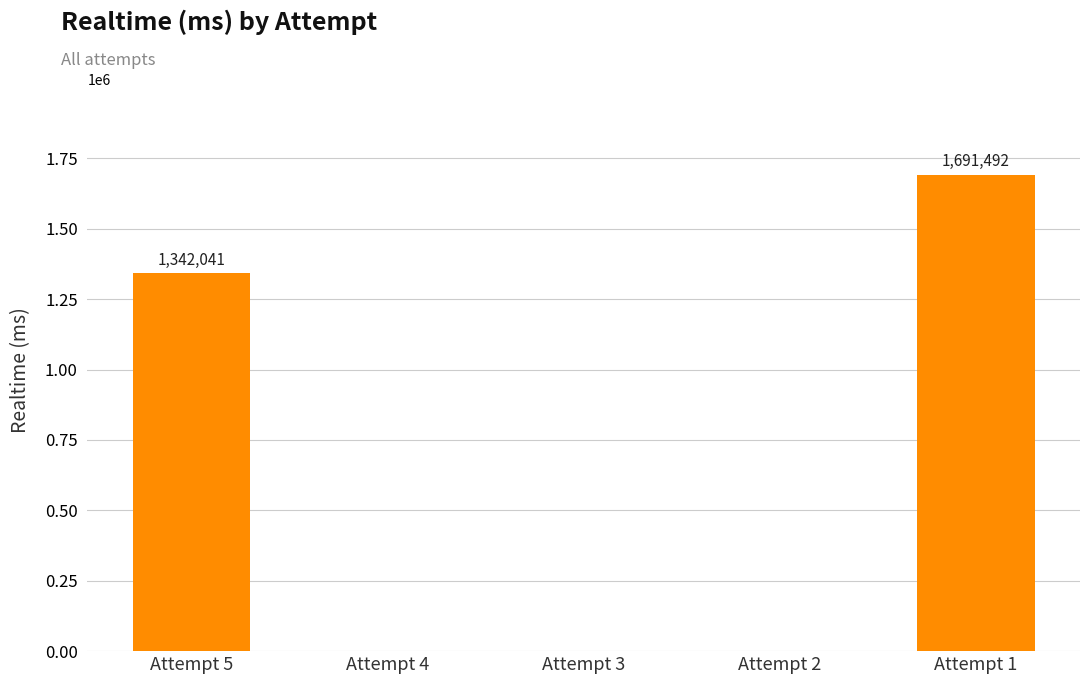

What is the sum of all values?

3033533